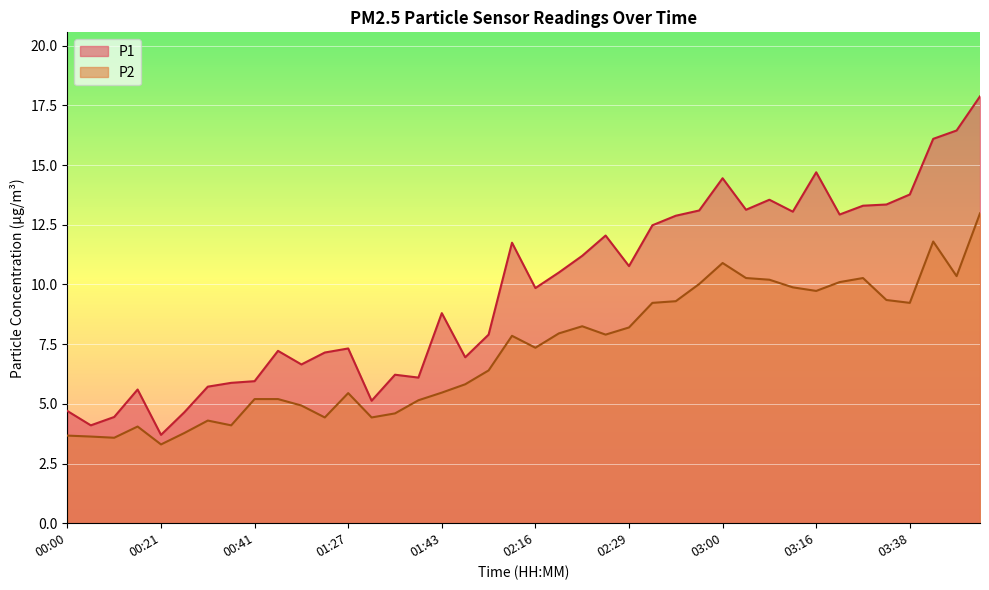

What is the label of the 40th point from the right?

00:00